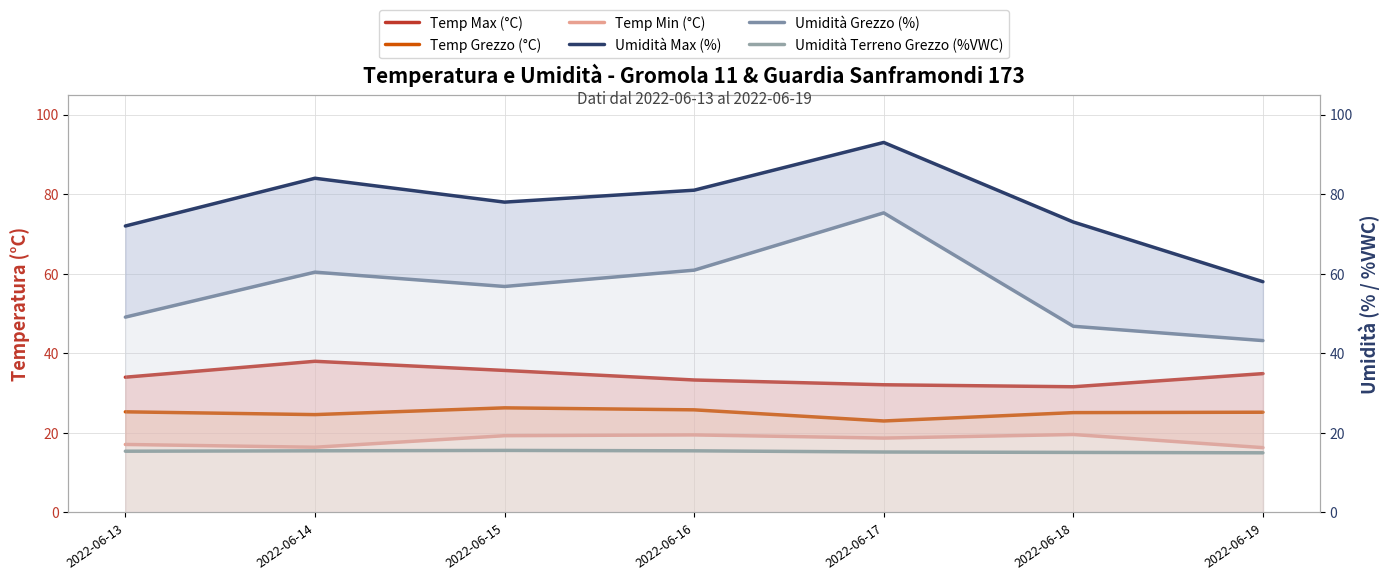

What is the spread (max minus min) of values at 2022-06-19?

43.0